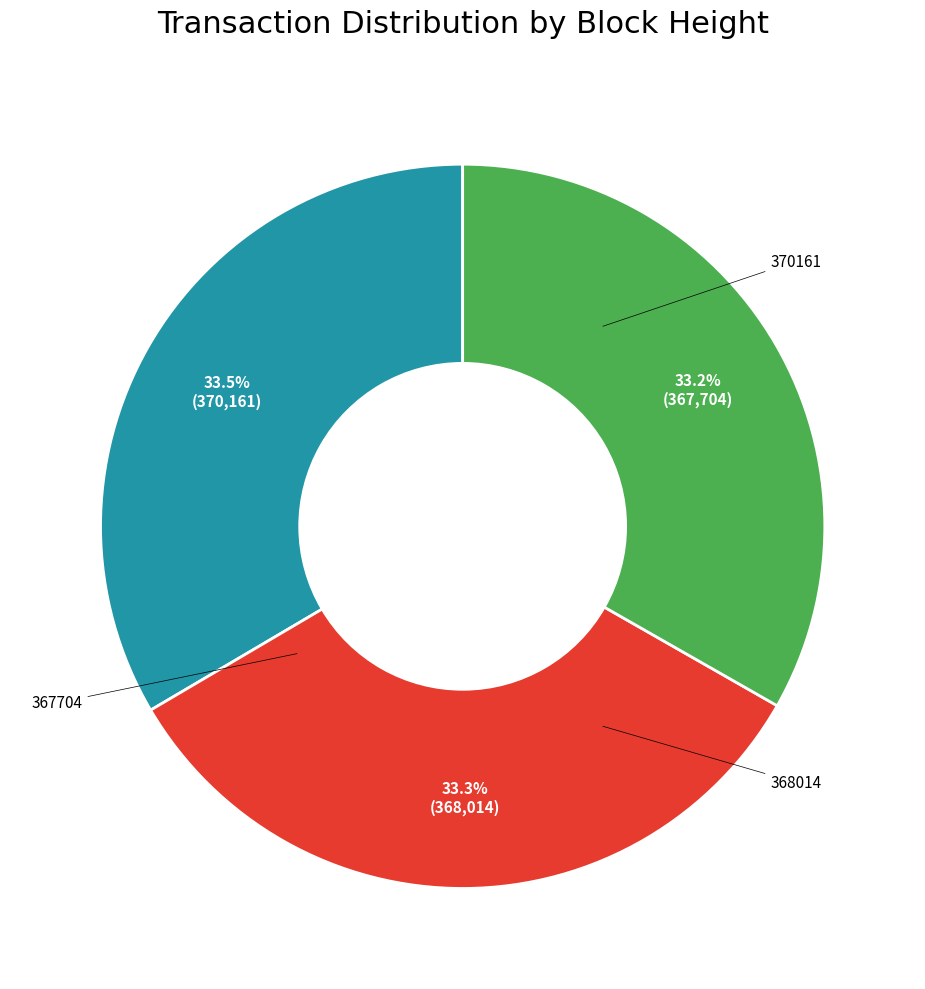

Is there a majority slice in this chart?

No